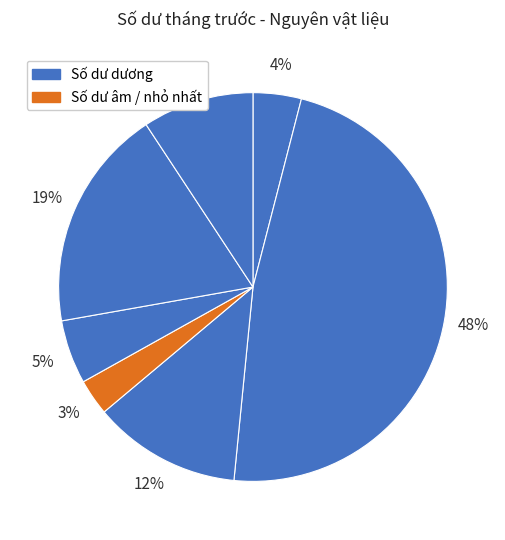

To the nearest percent, what is the average slice percentage?

14%